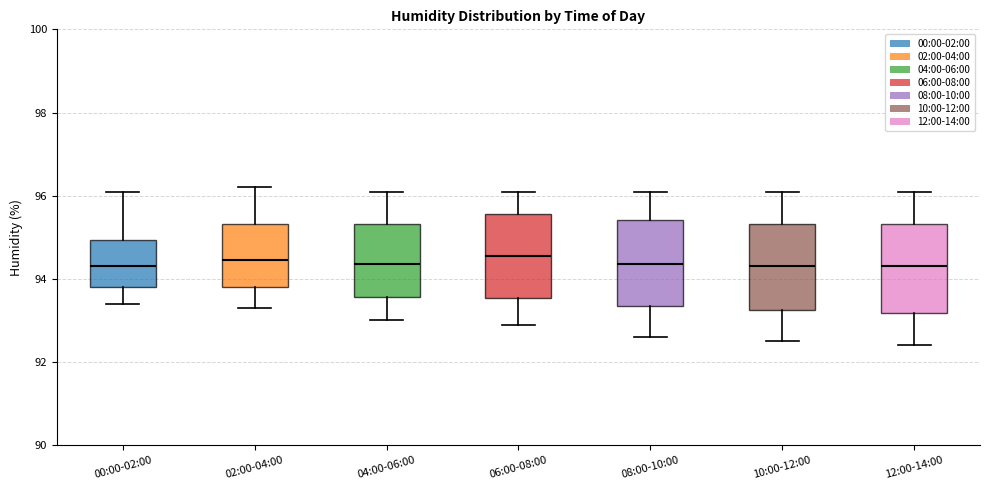

Where is the lower edge of the box for 08:00-10:00 on the y-axis? The values are not printed on the chart, so give them approximately, as read against the axis.

93.4